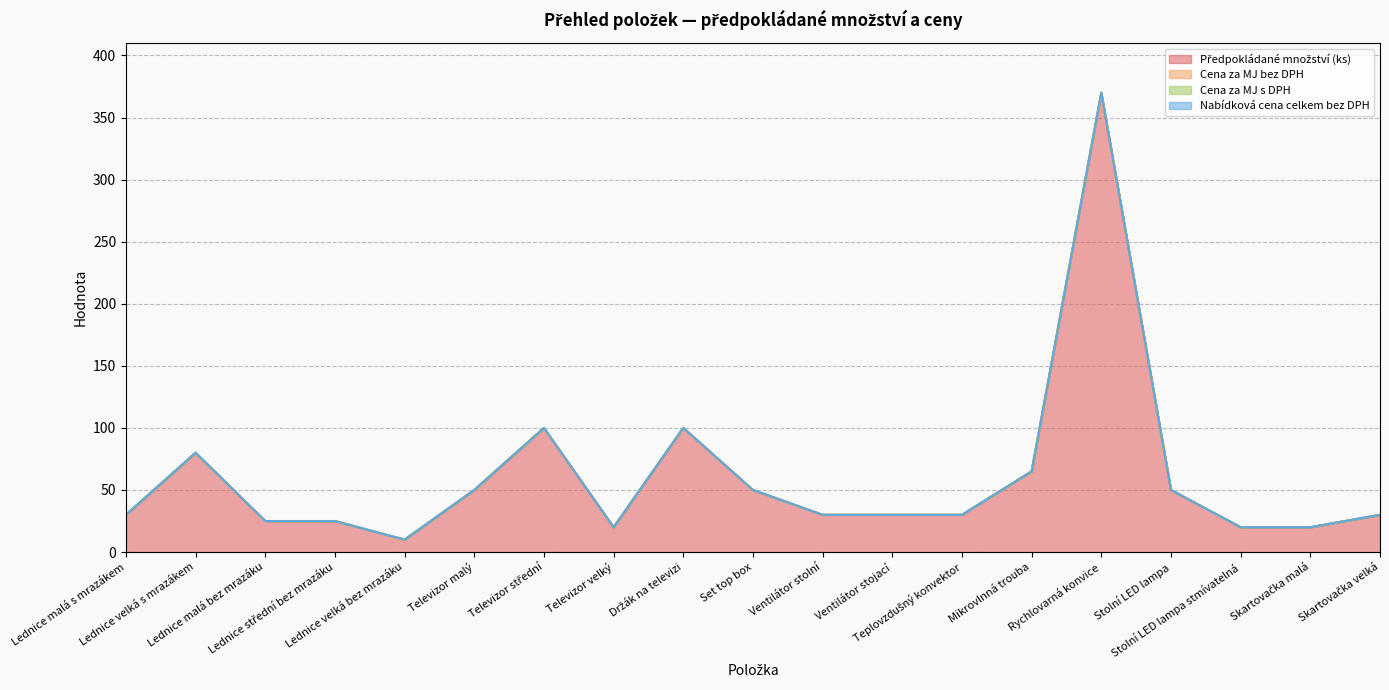

Does the chart have visible grid lines?

Yes